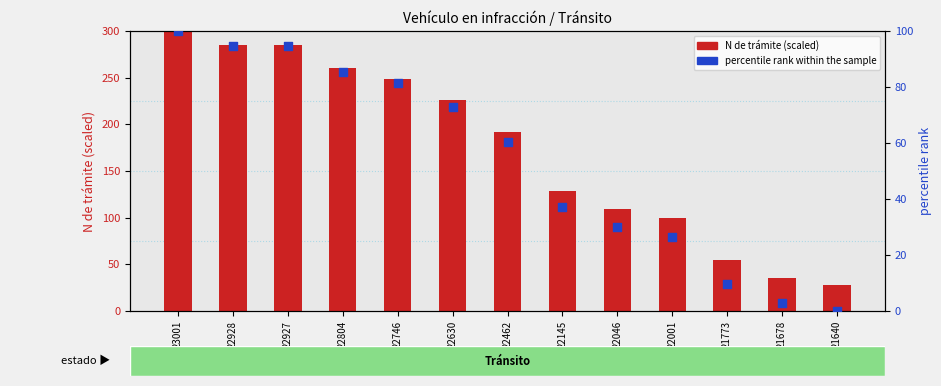

At which category is the sum across all series the highest?

23001